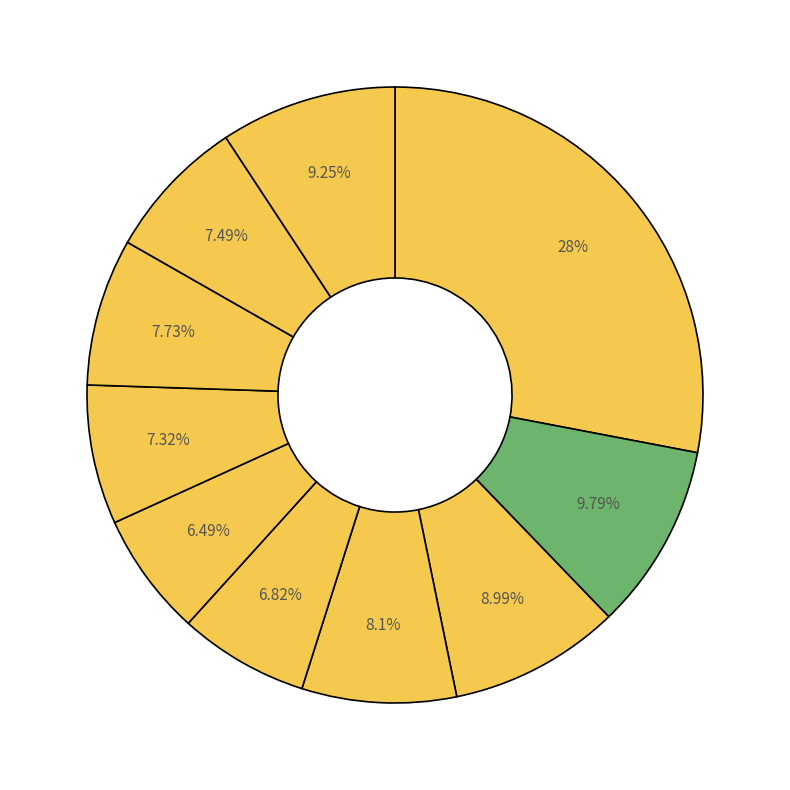

How many segments does this pie chart have?

10